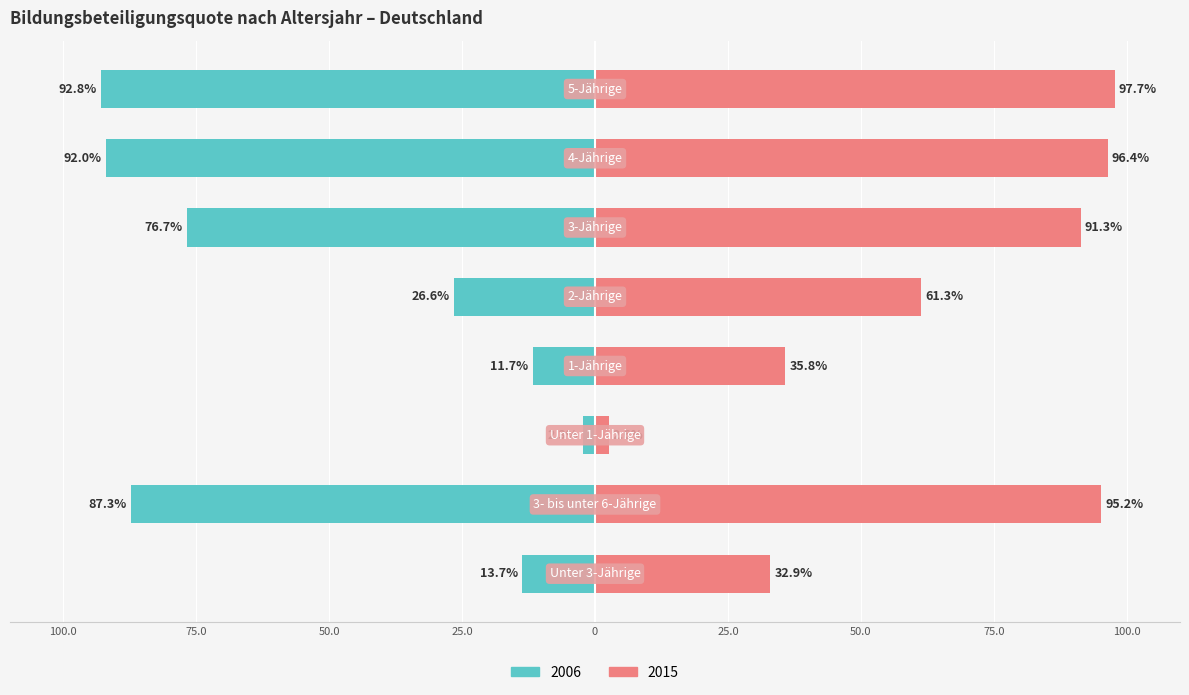

Reading left to right, extract all data points from this chart.

2006: Unter 3-Jährige=-13.7	3- bis unter 6-Jährige=-87.3	Unter 1-Jährige=-2.3	1-Jährige=-11.7	2-Jährige=-26.6	3-Jährige=-76.7	4-Jährige=-92.0	5-Jährige=-92.8
2015: Unter 3-Jährige=32.9	3- bis unter 6-Jährige=95.2	Unter 1-Jährige=2.6	1-Jährige=35.8	2-Jährige=61.3	3-Jährige=91.3	4-Jährige=96.4	5-Jährige=97.7